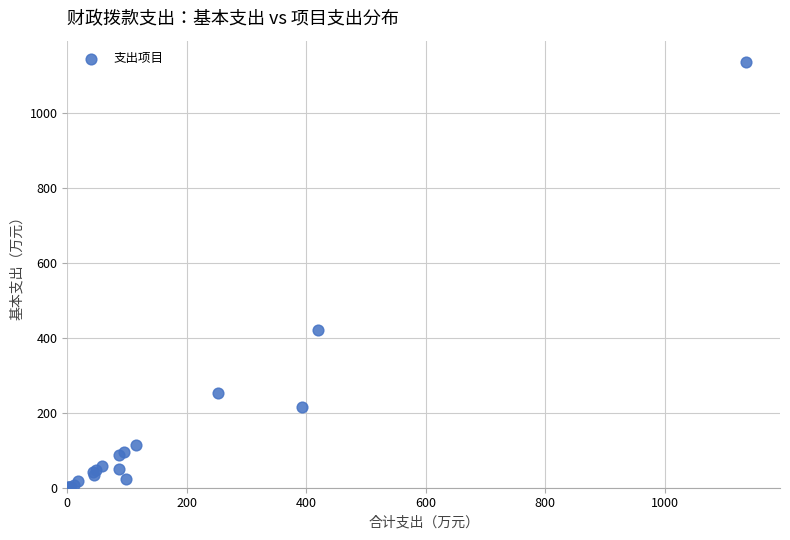

What Y value in the scatter plot is closest to 568?

419.9